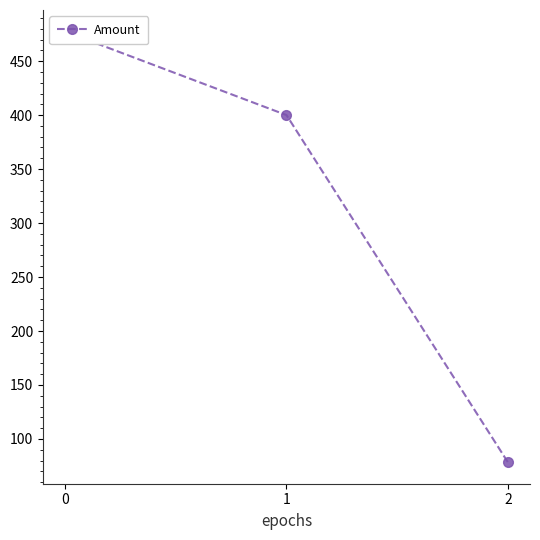

What is the sum of all values?

955.9